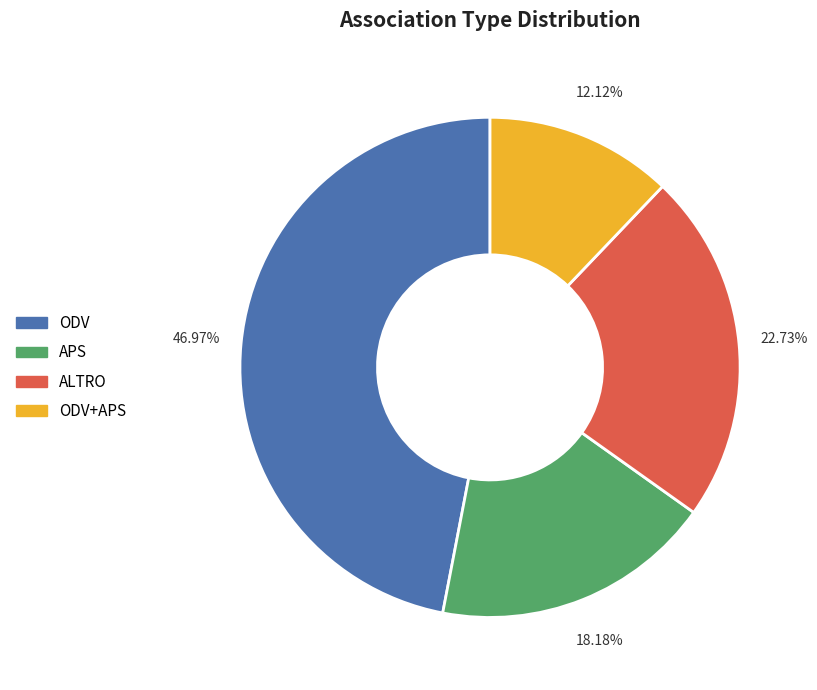

Is there any slice that represents more than half of the pie?

No